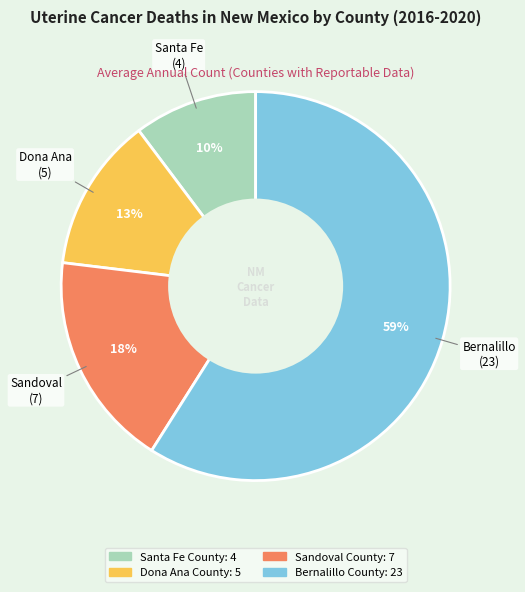

Which has a higher value, Bernalillo County or Santa Fe County?

Bernalillo County